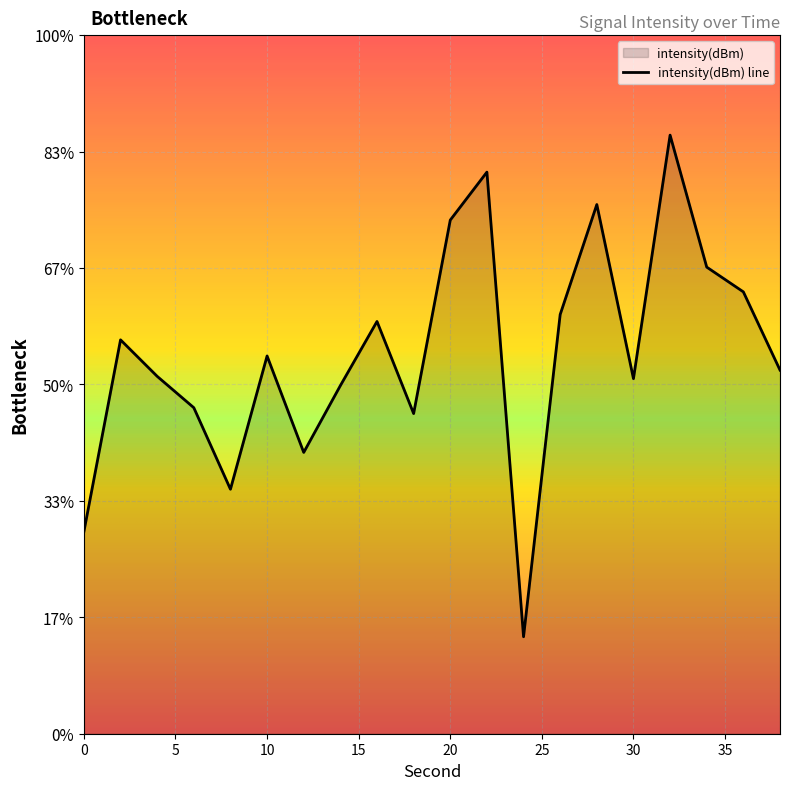

Reading right to left, list all the values displayed in this chart.

-124.4	-121.0	-120.0	-114.3	-124.8	-117.3	-122.0	-135.8	-115.9	-117.9	-126.3	-122.3	-125.0	-127.9	-123.8	-129.5	-126.0	-124.7	-123.1	-131.3